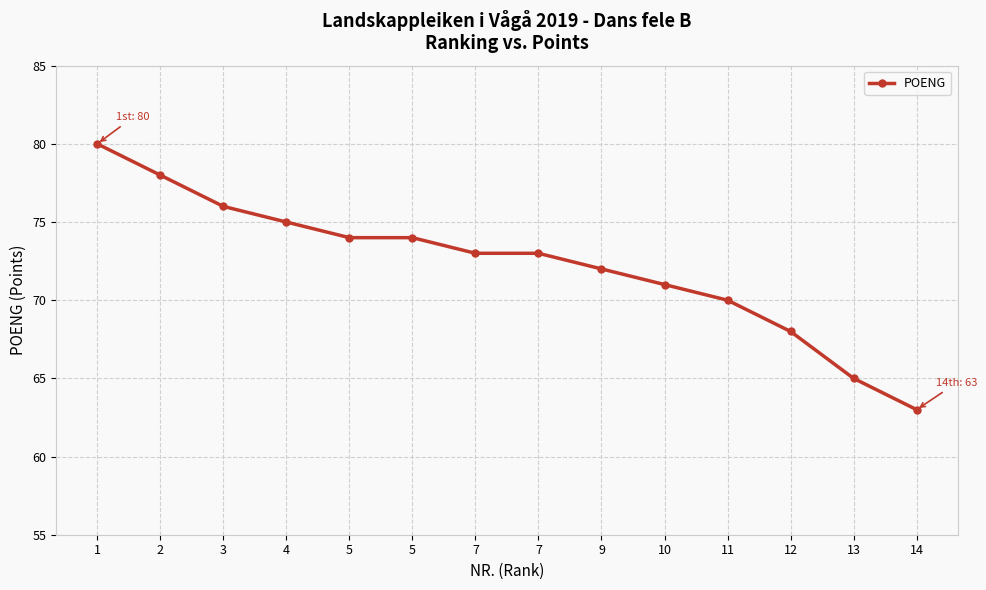

How many lines are shown in the chart?

1